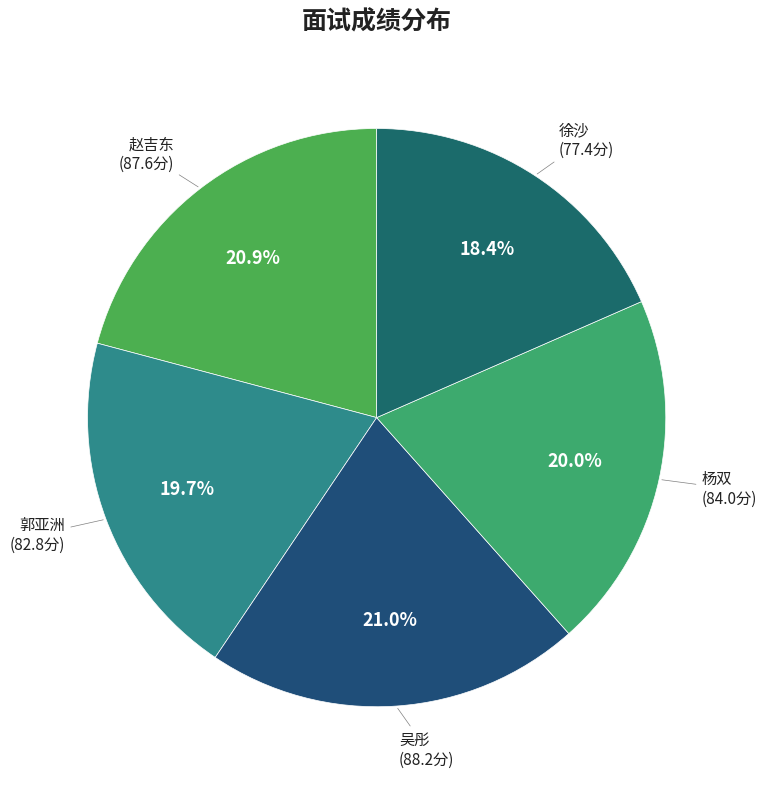

Count the number of slices in the pie.

5